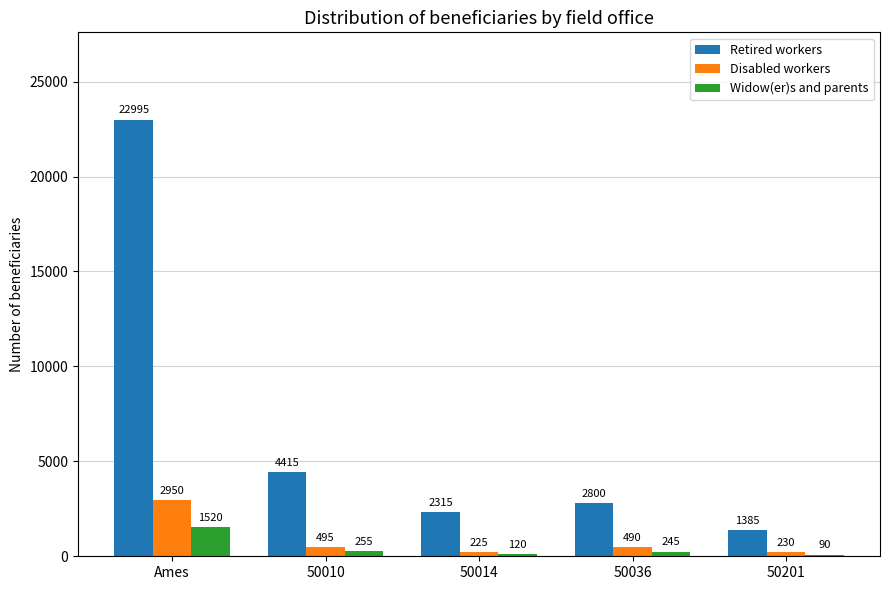

Reading left to right, transcribe all the data shown in this chart.

Retired workers: 22995	4415	2315	2800	1385
Disabled workers: 2950	495	225	490	230
Widow(er)s and parents: 1520	255	120	245	90